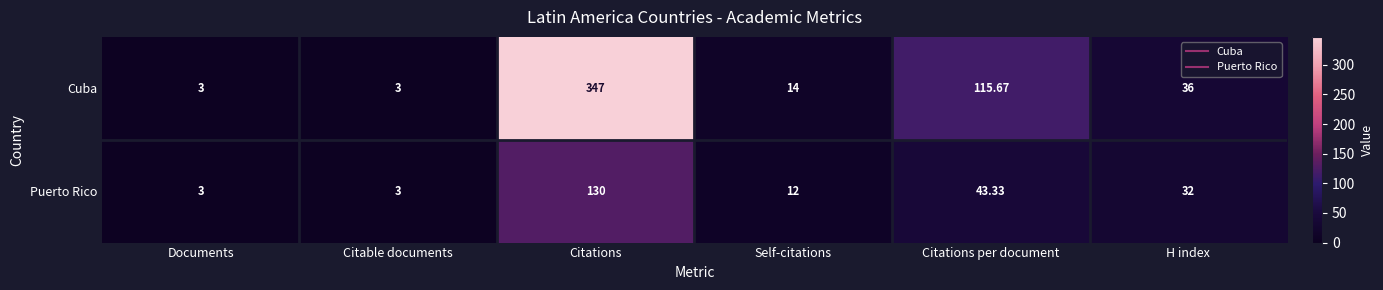

List the series in order of their overall mean, lowest first.

Puerto Rico, Cuba